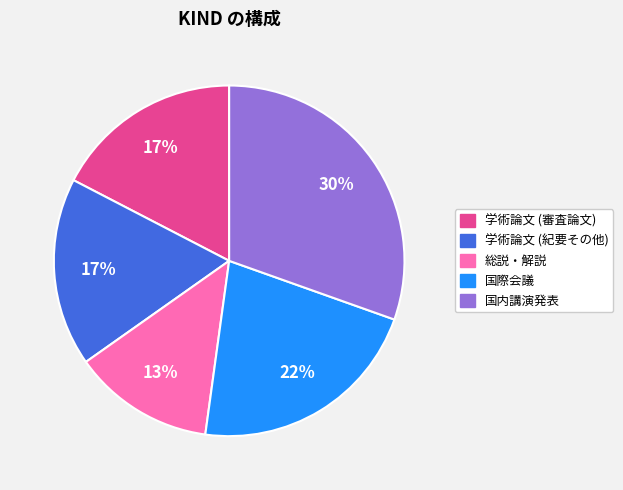

How many segments does this pie chart have?

5